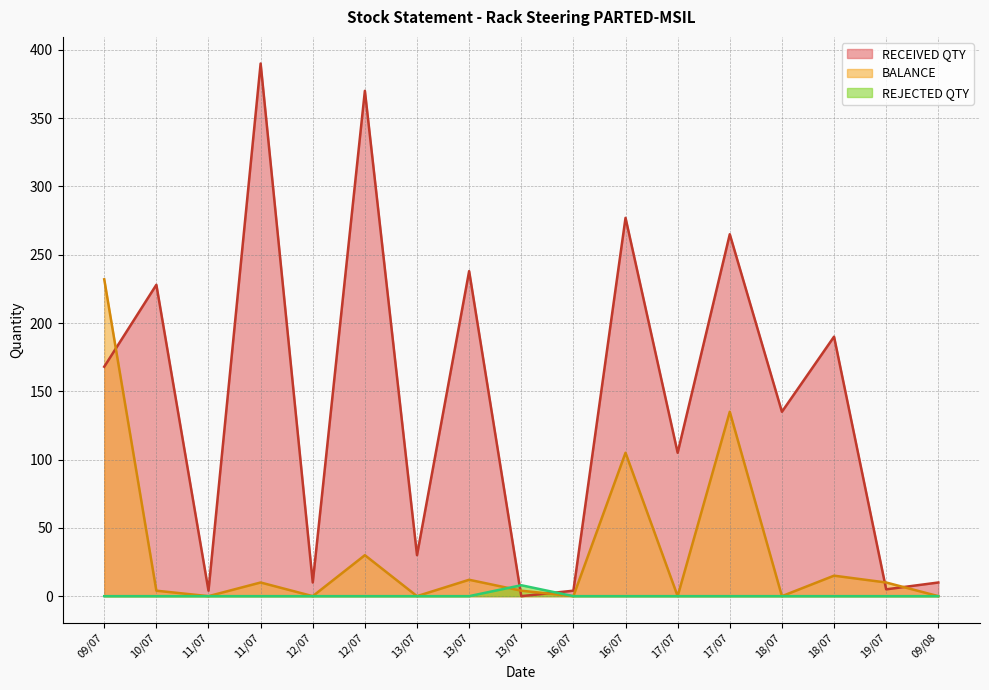

What is the label of the 7th point from the right?

16/07